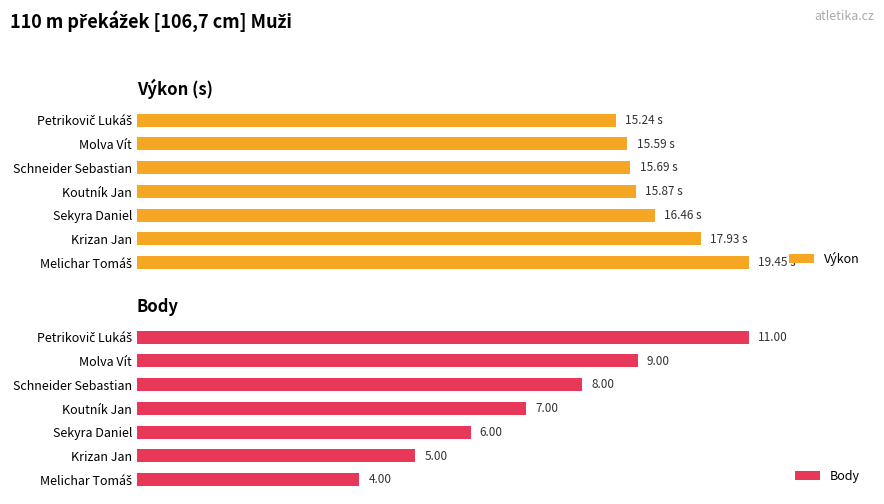

How many groups of bars are there?

7